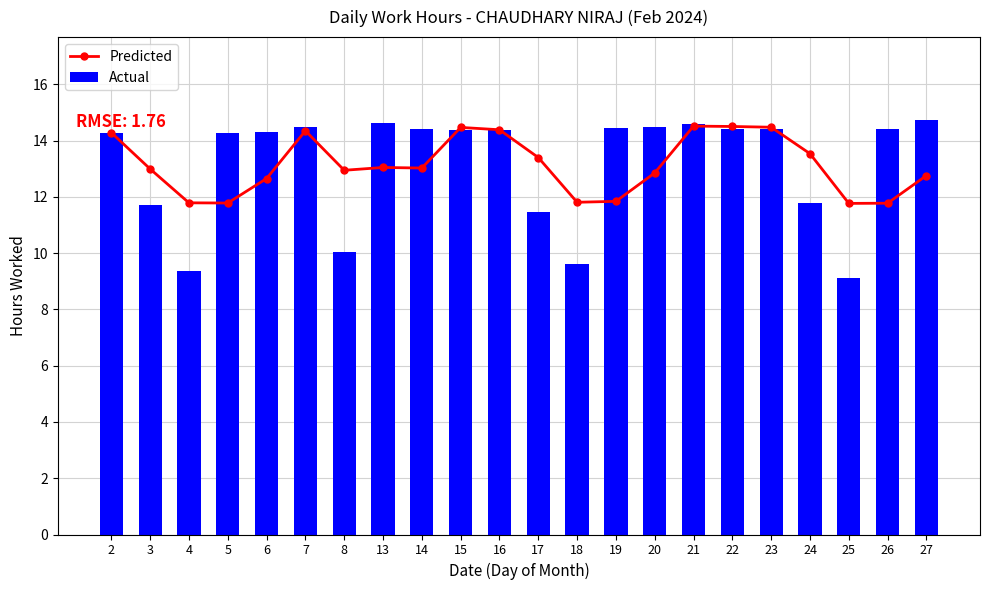

The value of Predicted at 25 is 11.8. True or false?

True